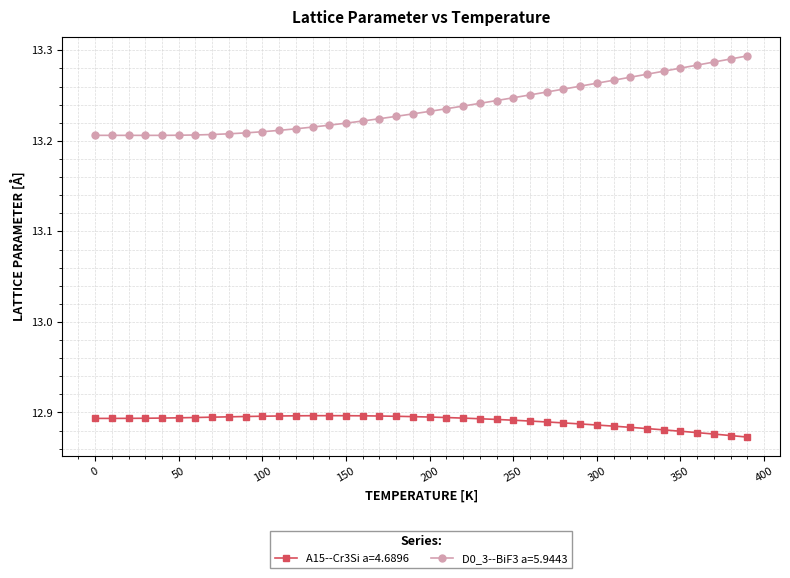

Rank the series by their average value, from highest to lowest.

D0_3--BiF3 a=5.9443, A15--Cr3Si a=4.6896